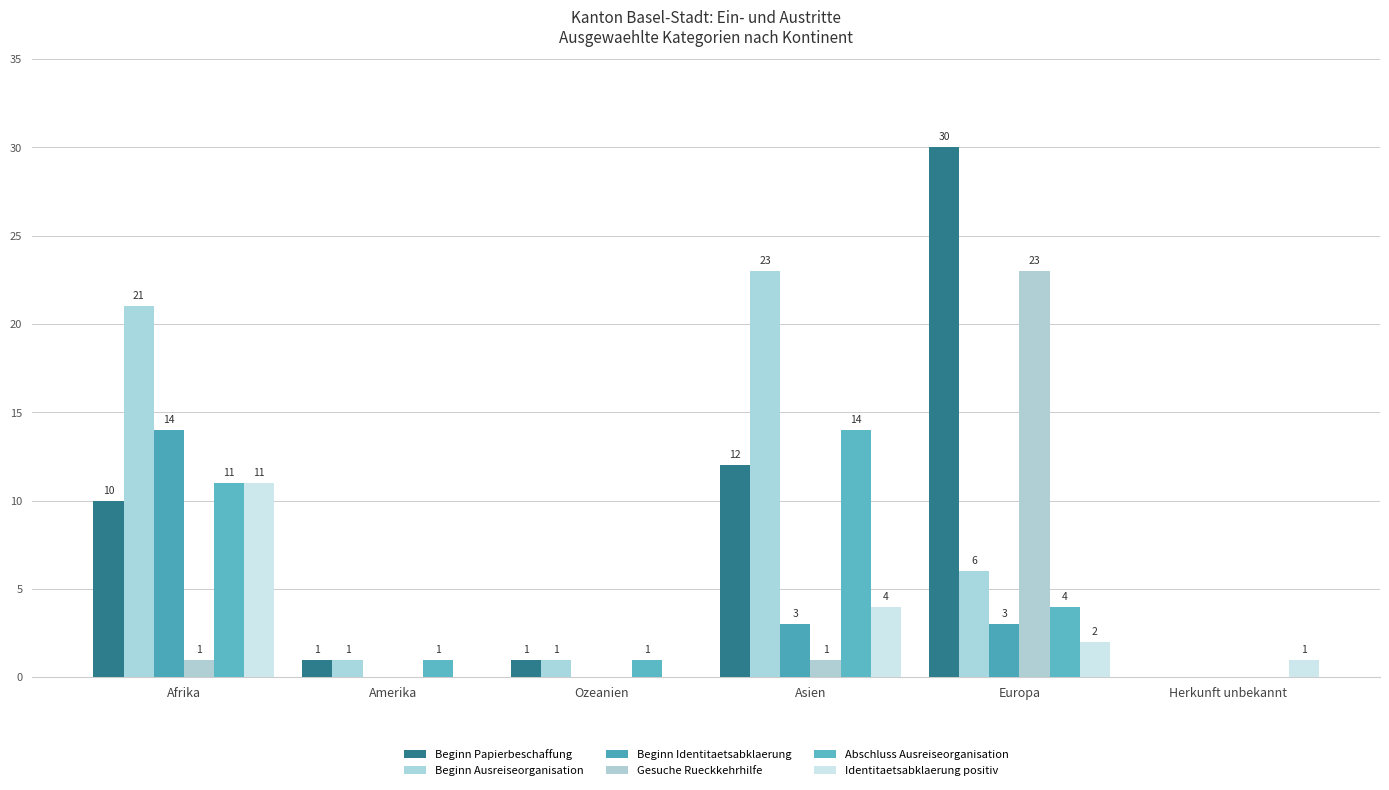

Reading left to right, what are all the values shown in this chart?

Beginn Papierbeschaffung: Afrika=10	Amerika=1	Ozeanien=1	Asien=12	Europa=30	Herkunft unbekannt=0
Beginn Ausreiseorganisation: Afrika=21	Amerika=1	Ozeanien=1	Asien=23	Europa=6	Herkunft unbekannt=0
Beginn Identitaetsabklaerung: Afrika=14	Amerika=0	Ozeanien=0	Asien=3	Europa=3	Herkunft unbekannt=0
Gesuche Rueckkehrhilfe: Afrika=1	Amerika=0	Ozeanien=0	Asien=1	Europa=23	Herkunft unbekannt=0
Abschluss Ausreiseorganisation: Afrika=11	Amerika=1	Ozeanien=1	Asien=14	Europa=4	Herkunft unbekannt=0
Identitaetsabklaerung positiv: Afrika=11	Amerika=0	Ozeanien=0	Asien=4	Europa=2	Herkunft unbekannt=1